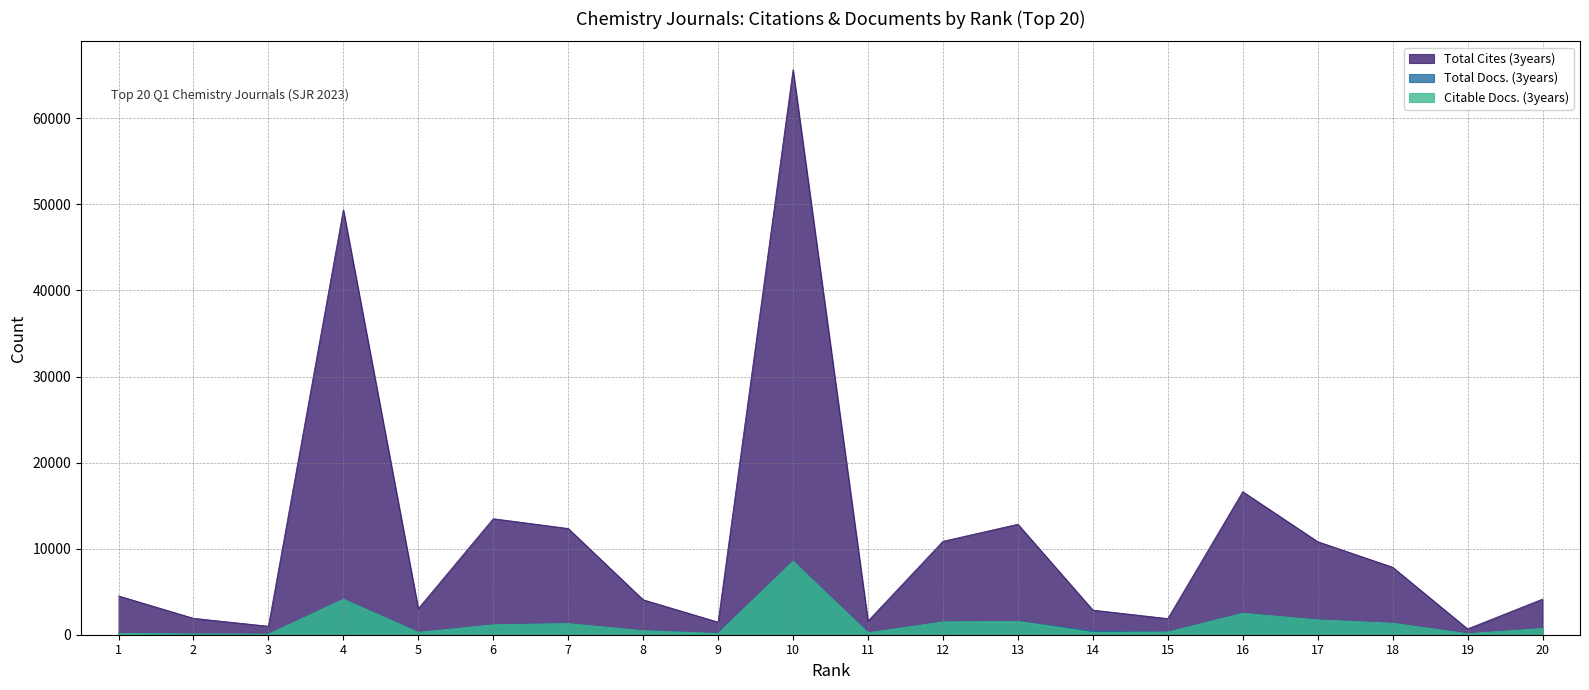

How many data points in Citable Docs. (3years) are less than 722?

10